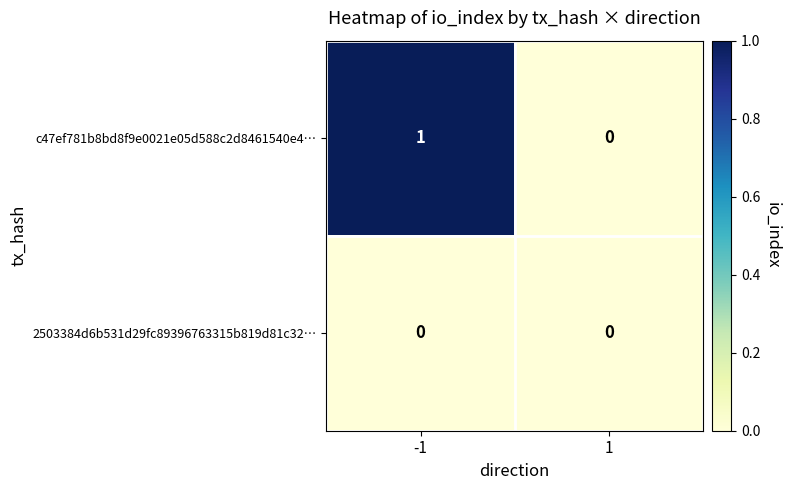

Rank the series at -1 from highest to lowest value.

c47ef781b8bd8f9e0021e05d588c2d8461540e4…, 2503384d6b531d29fc89396763315b819d81c32…